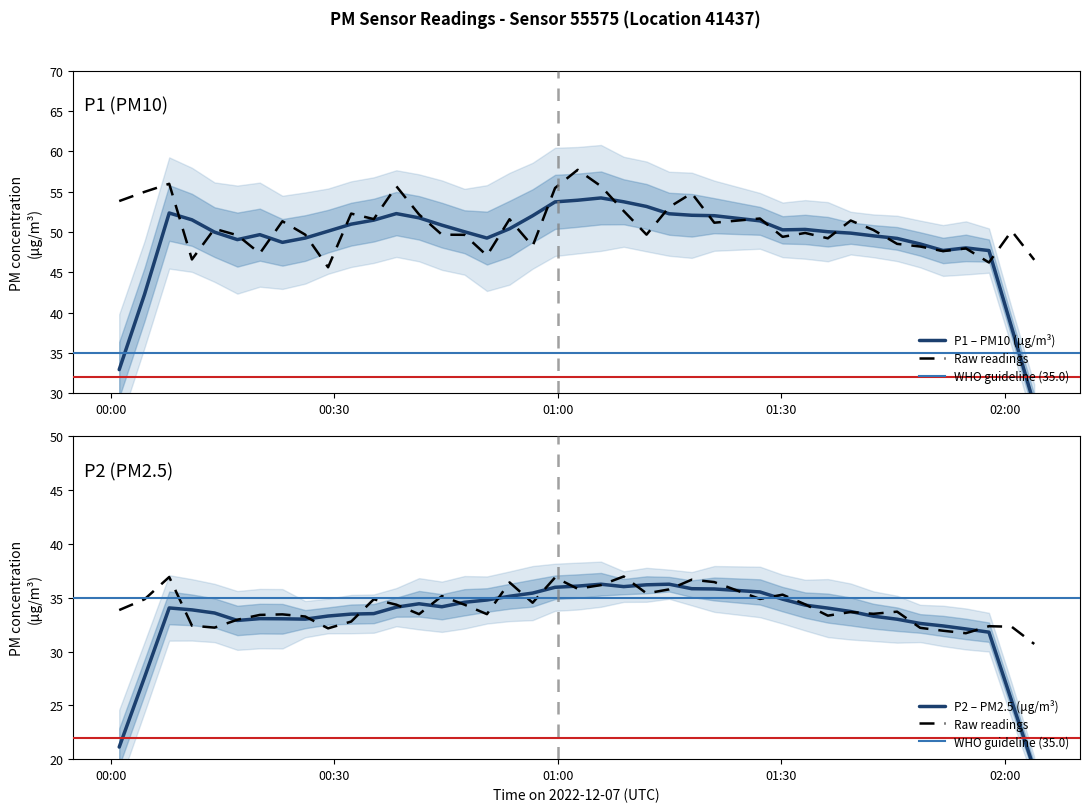

Does the chart display data point markers on the line(s)?

No